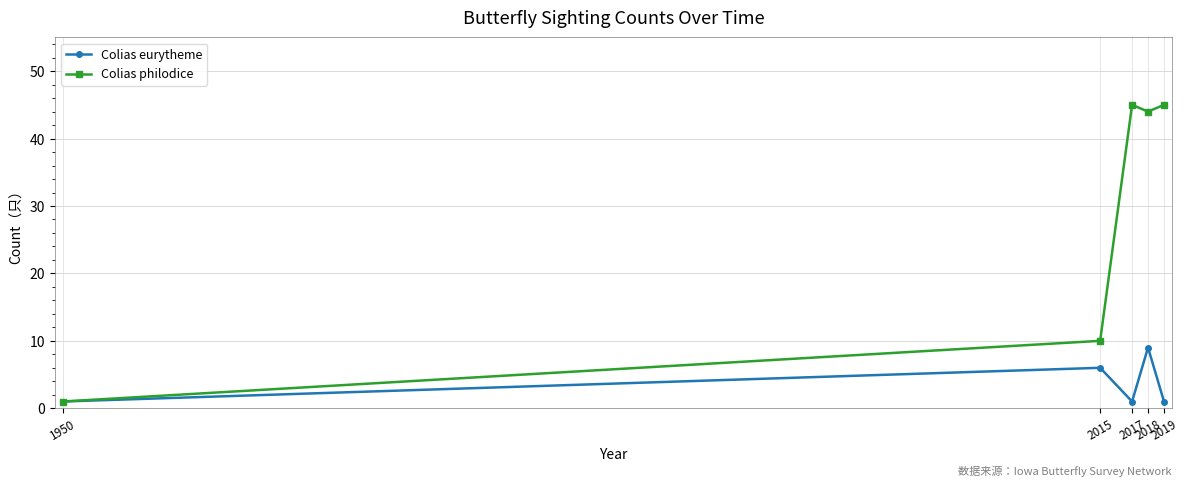

What is the sum of all Colias philodice values?

145